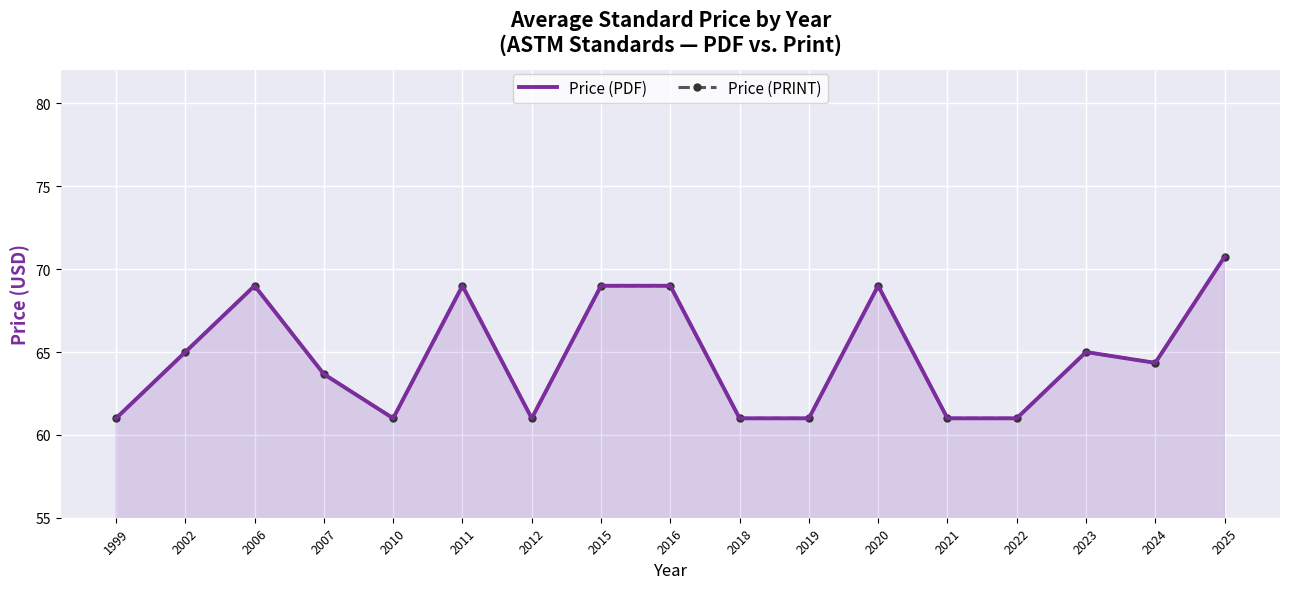

What is the greatest value displayed?

70.8